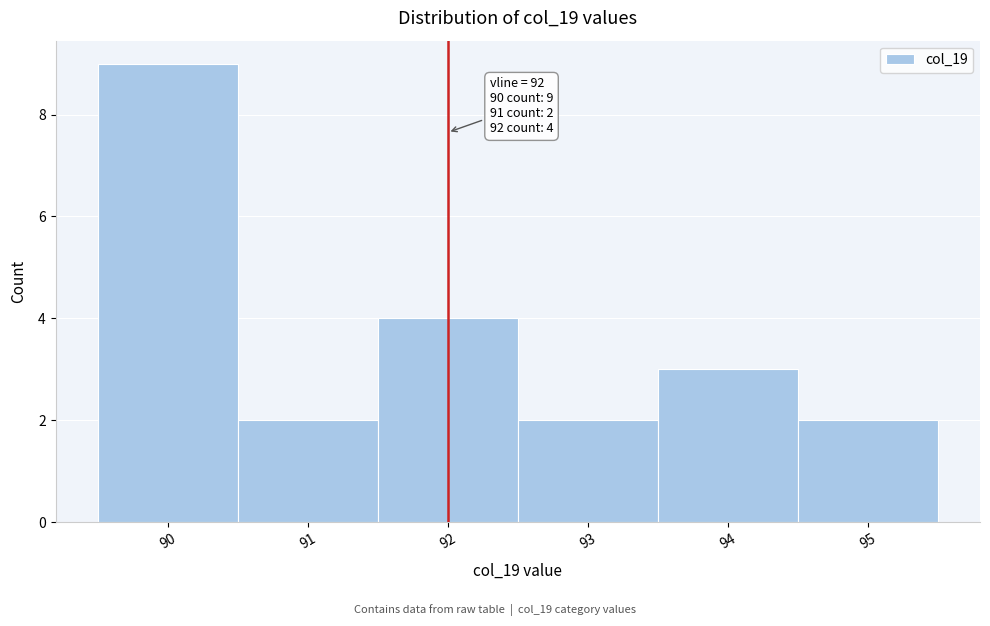

Over which range of the x-axis is the bar tallest?

89.5 to 90.5